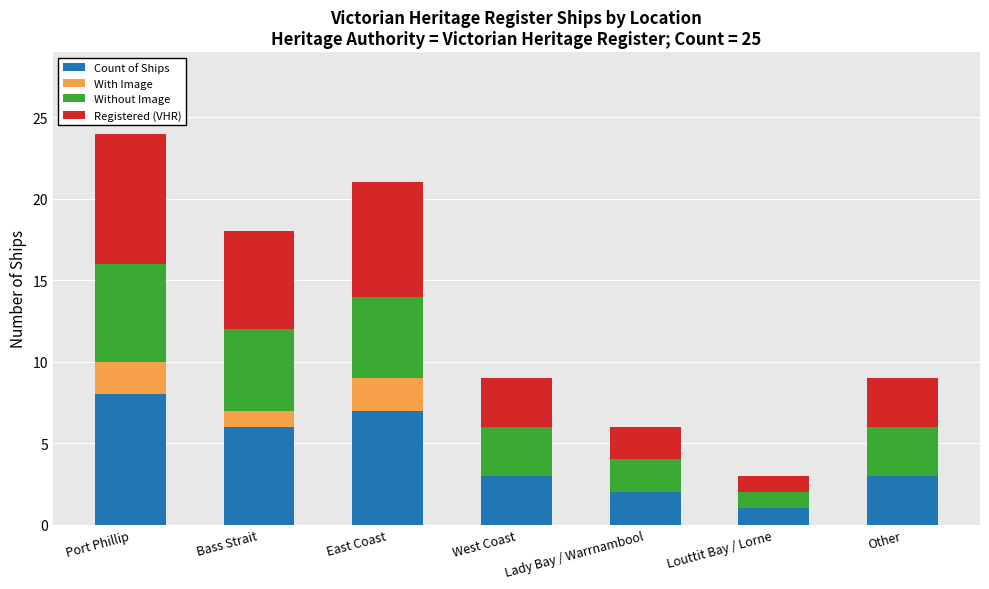

At which category is the sum across all series the highest?

Port Phillip